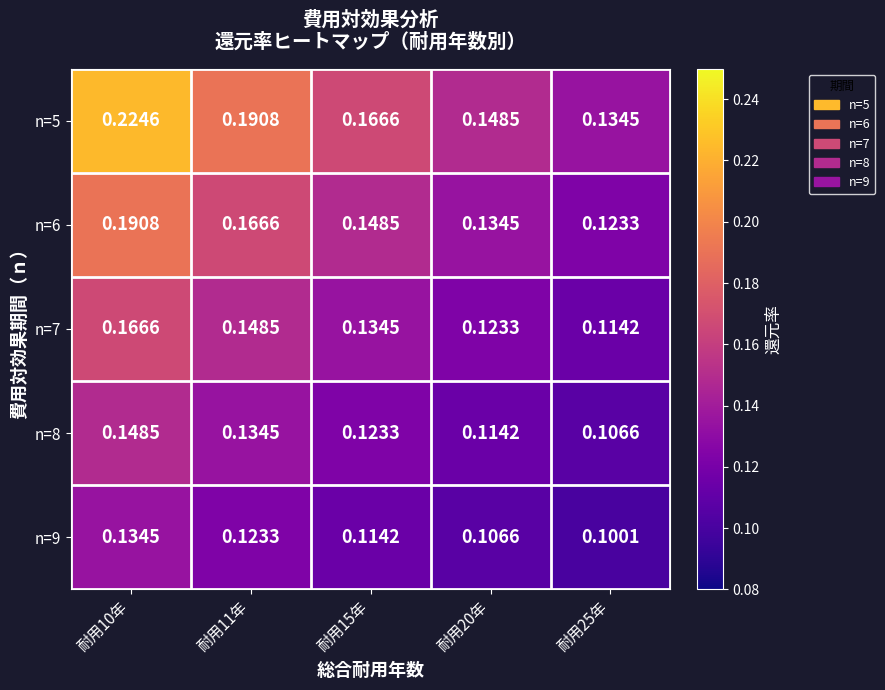

Is the value of n=8 at 耐用20年 greater than the value of n=5 at 耐用20年?

No